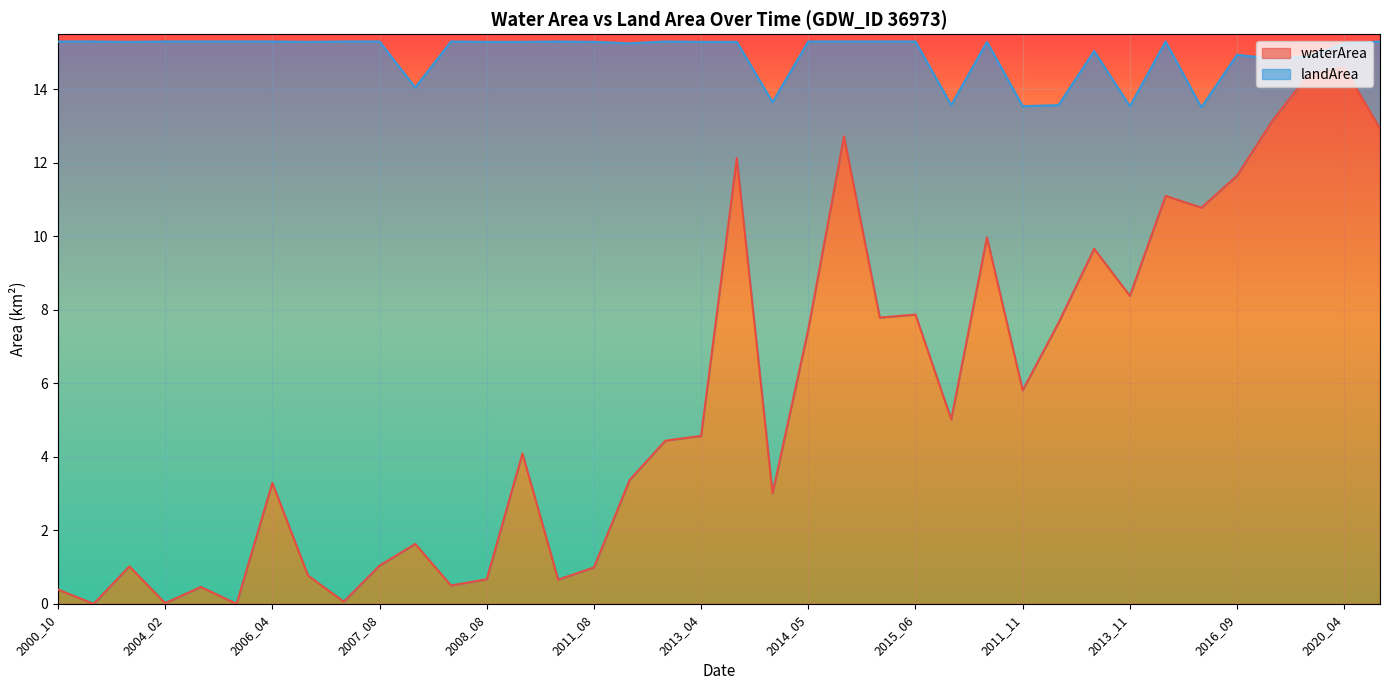

True or false: the data has more than 1 interior local peaks.

True